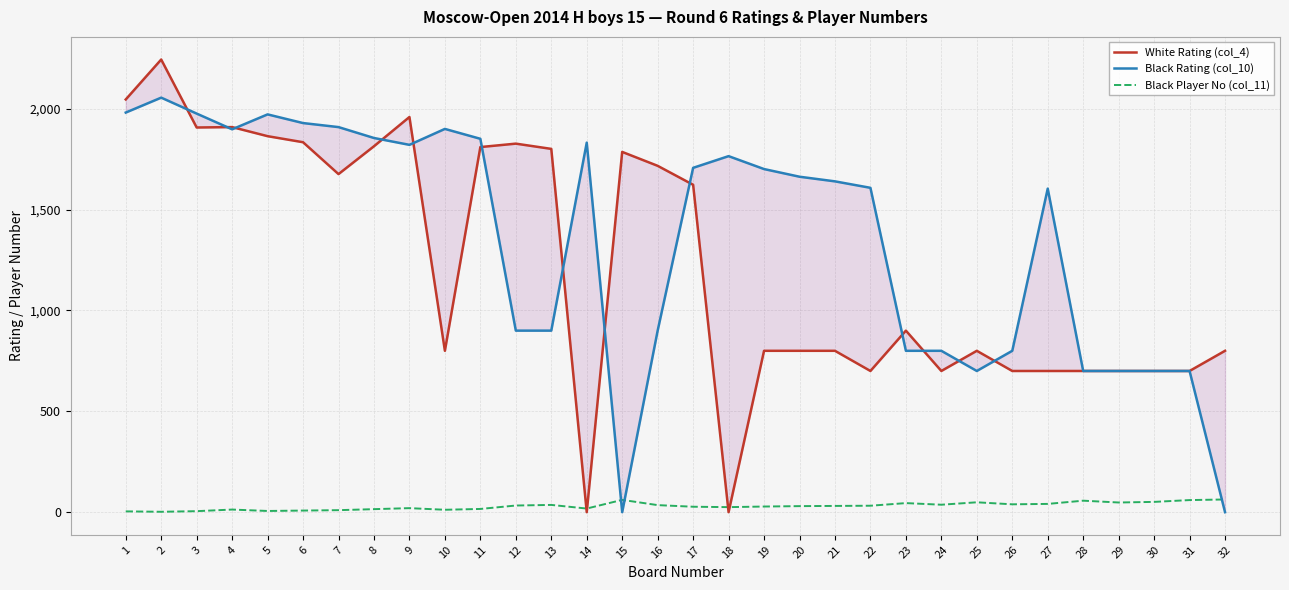

At which category does White Rating (col_4) reach its first local valley?

3